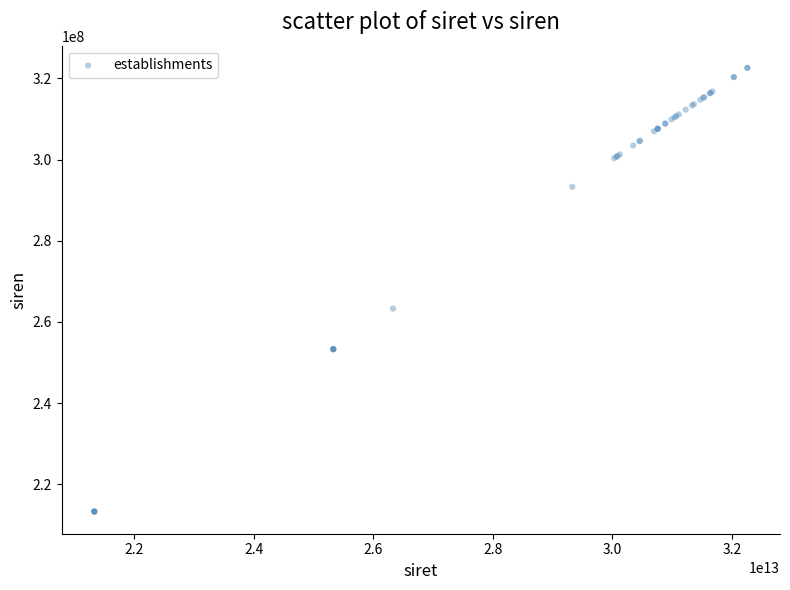

What Y value in the scatter plot is closest to 267955371?

263304636